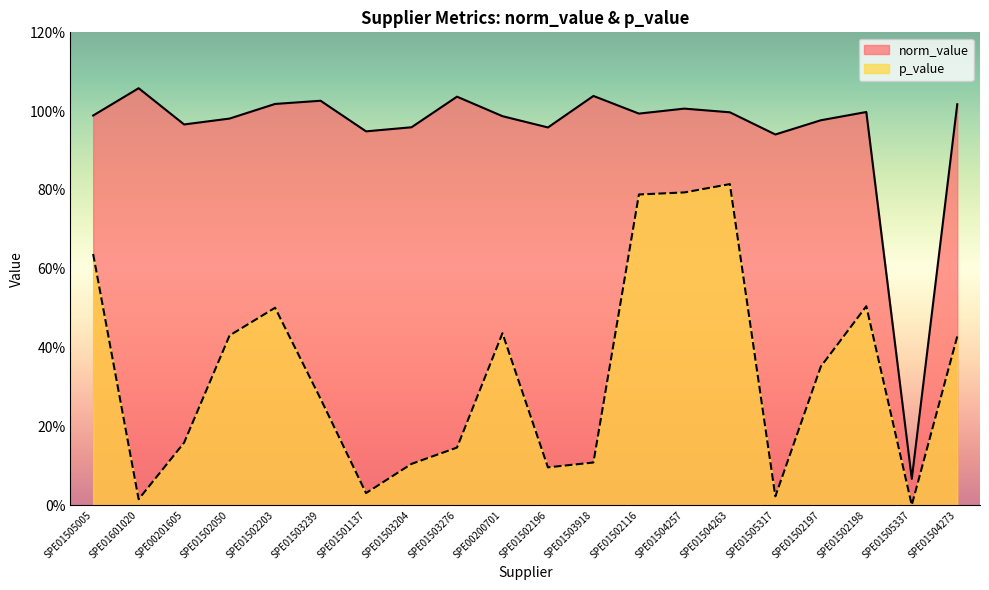

What is the label of the 11th point from the right?

SPE00200701